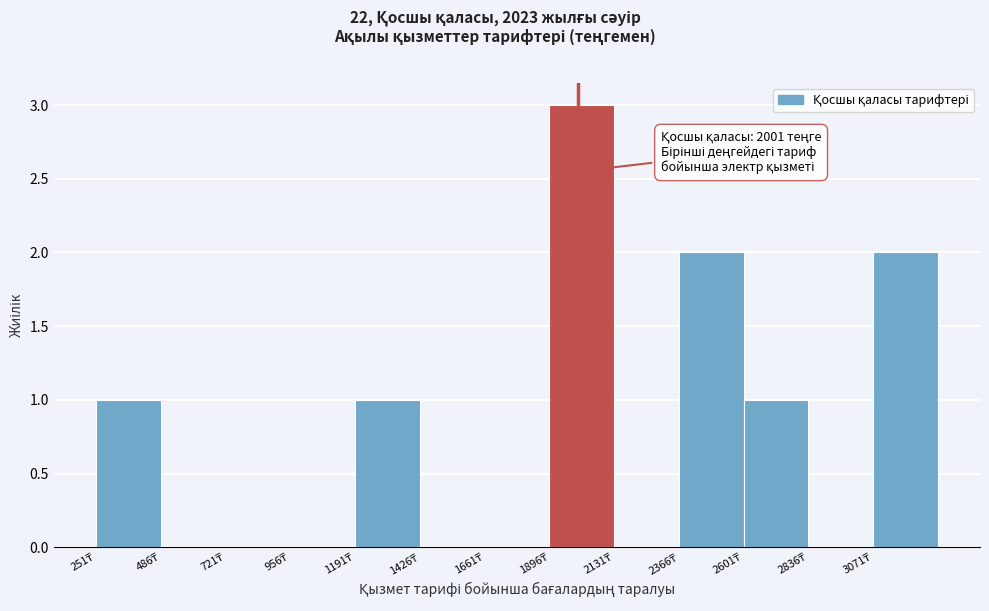

Over which range of the x-axis is the bar tallest?

1900 to 2150